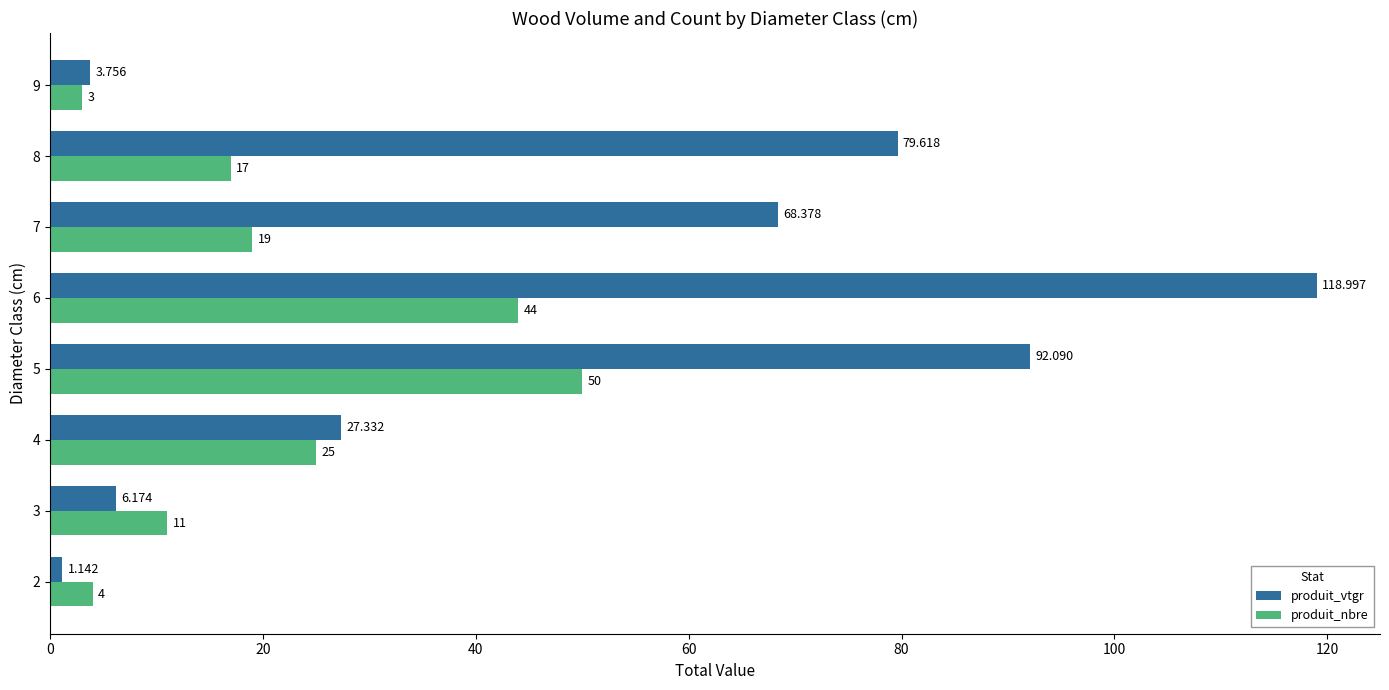

Between 4 and 8, which series saw the biggest shift?

produit_vtgr